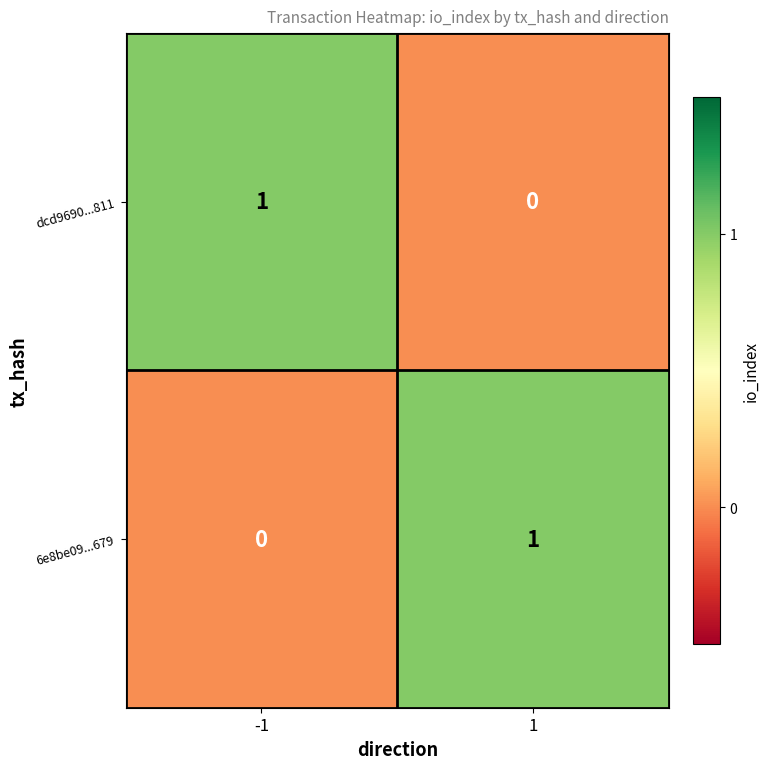

How many positive values does the dcd9690...811 series have?

1